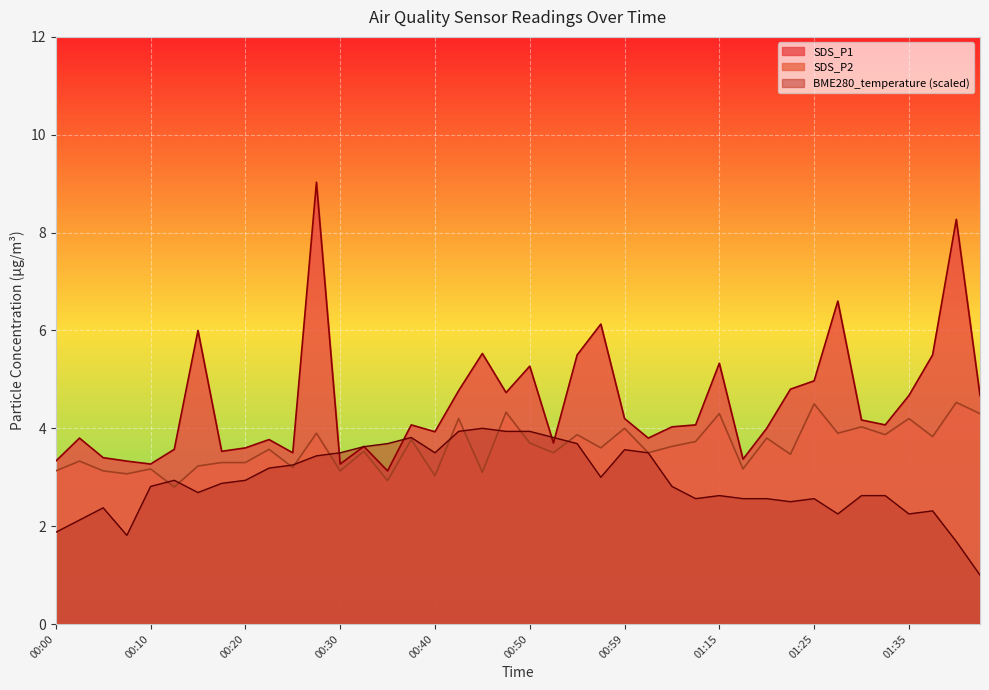

In SDS_P2, how many points are lower than both neighbors (excluding endpoints)?

15